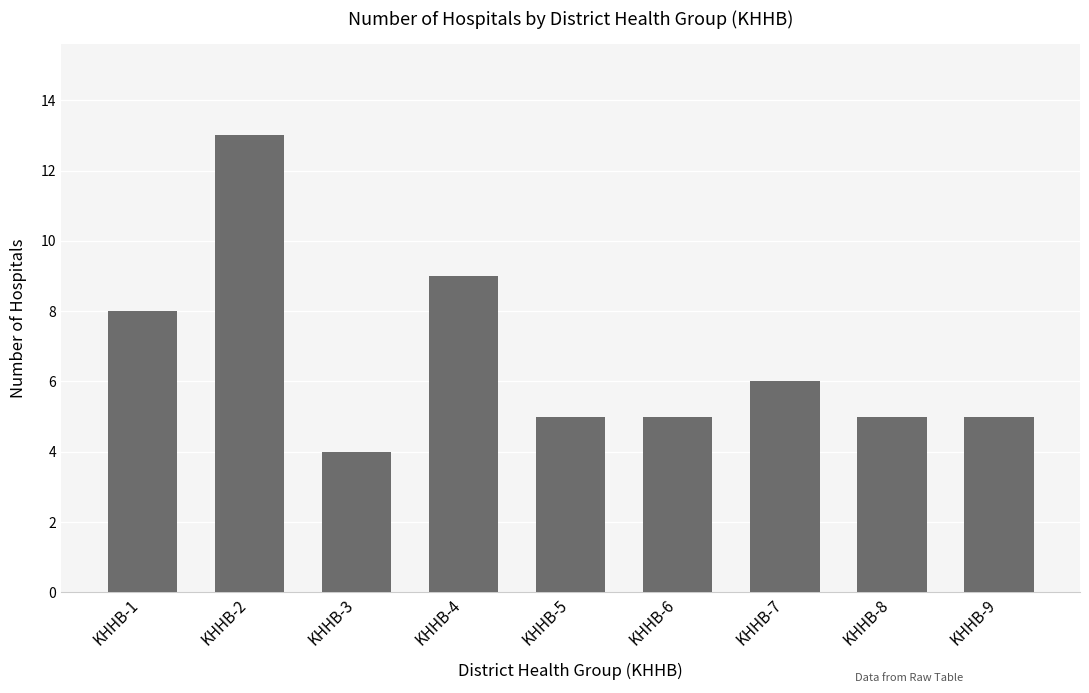

Reading left to right, list all the values displayed in this chart.

8	13	4	9	5	5	6	5	5